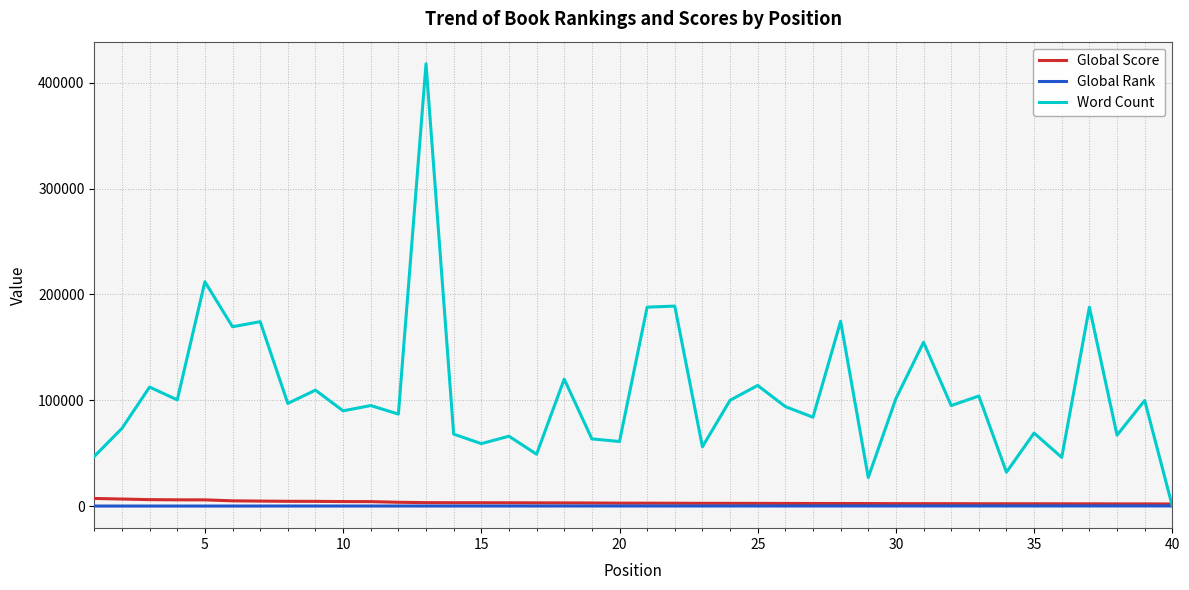

Which series has the largest total across all categories?

Word Count